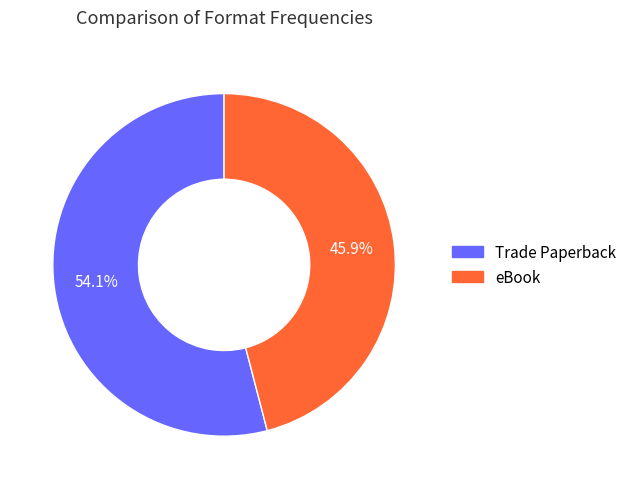

Which has a higher value, Trade Paperback or eBook?

Trade Paperback